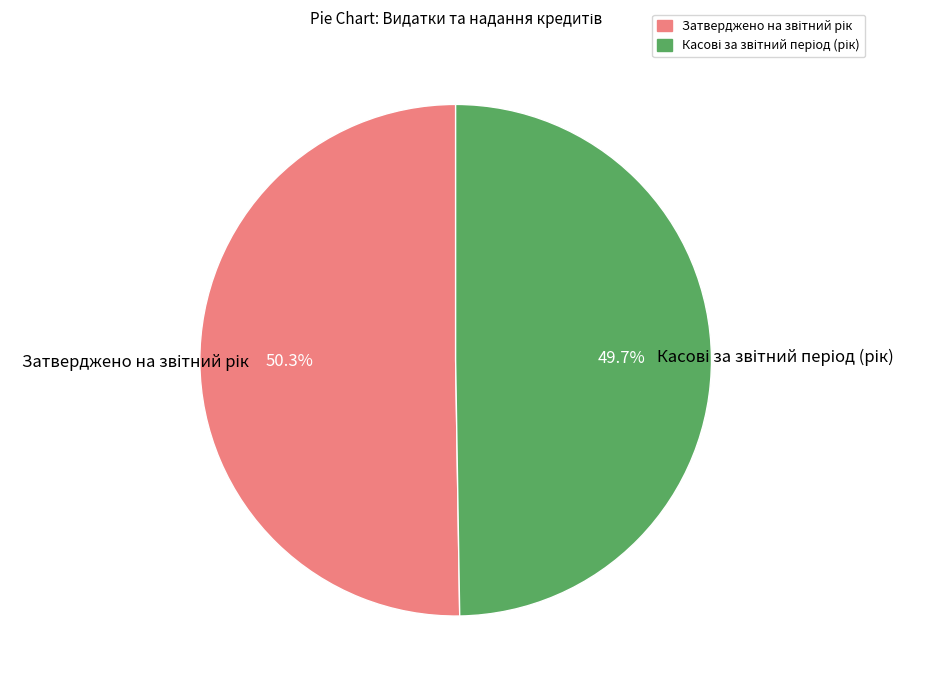

Is there any slice that represents more than half of the pie?

Yes